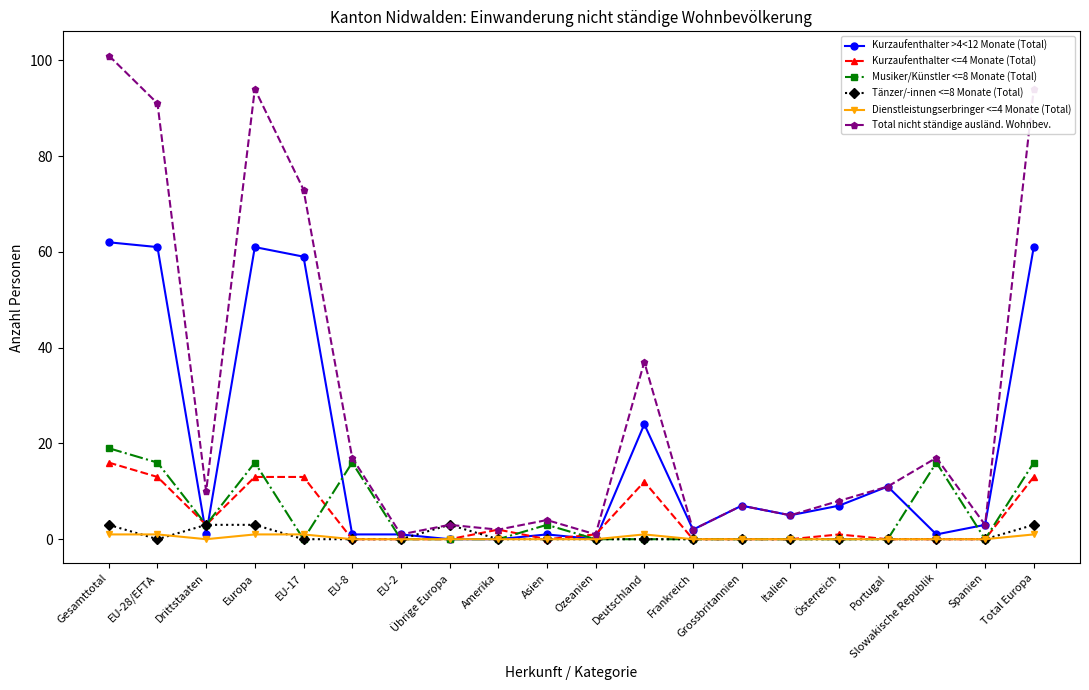

What is the label of the 18th point from the left?

Slowakische Republik